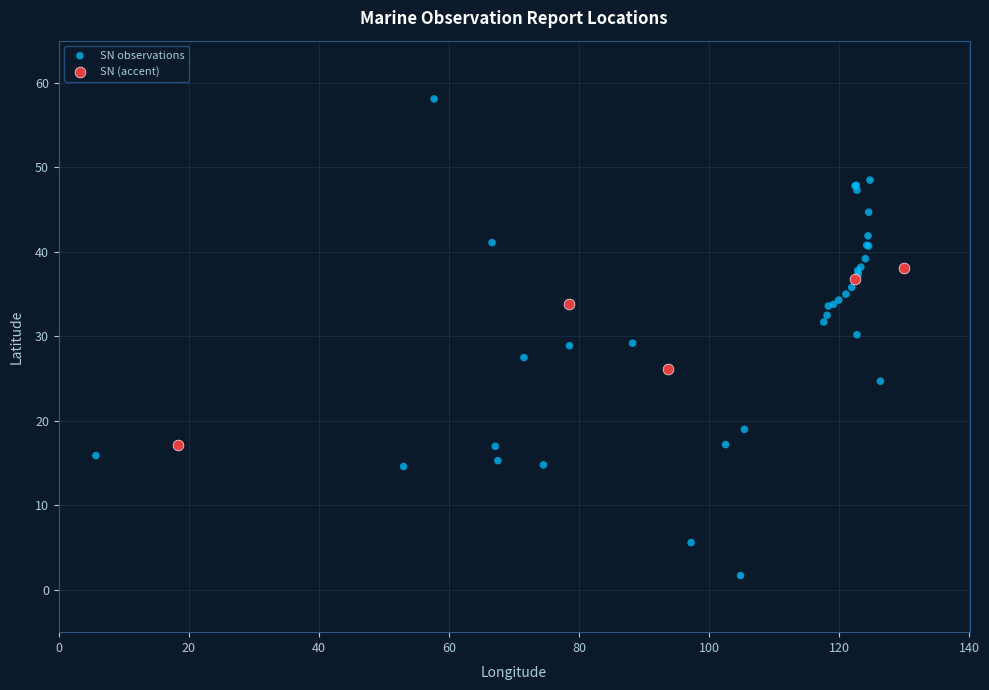

Which series has the widest spread of Y values?

SN observations